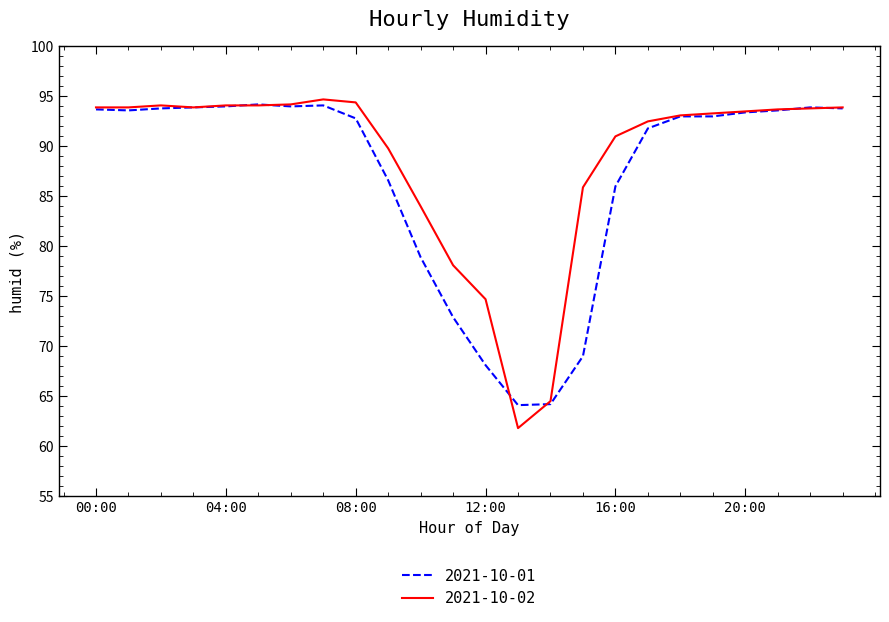

Which series has the largest total across all categories?

2021-10-02